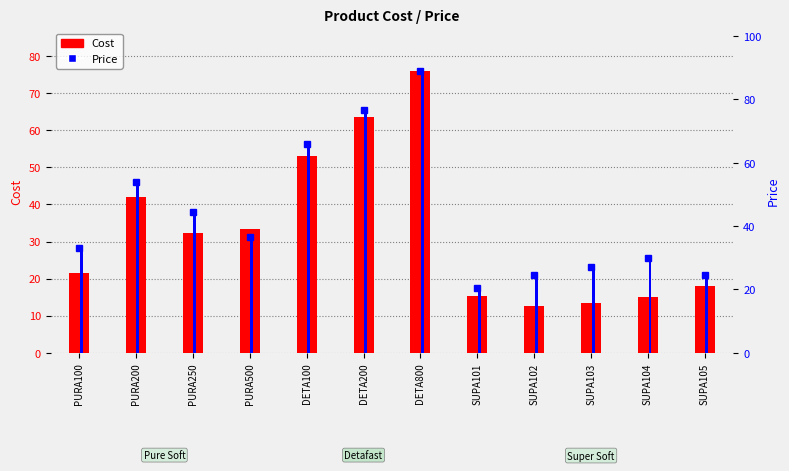

Does the chart contain stacked bars?

No